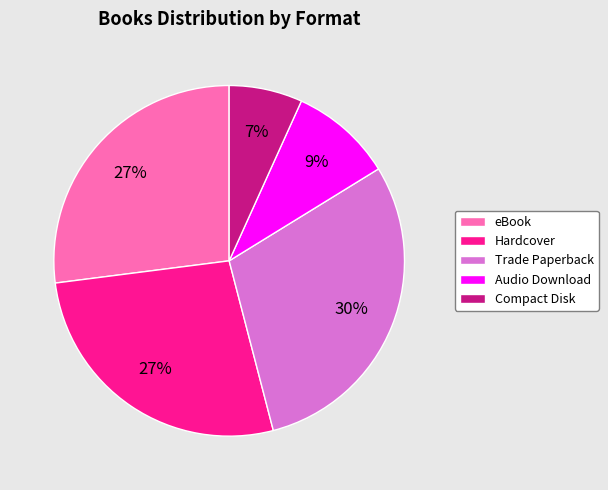

To the nearest percent, what is the average slice percentage?

20%